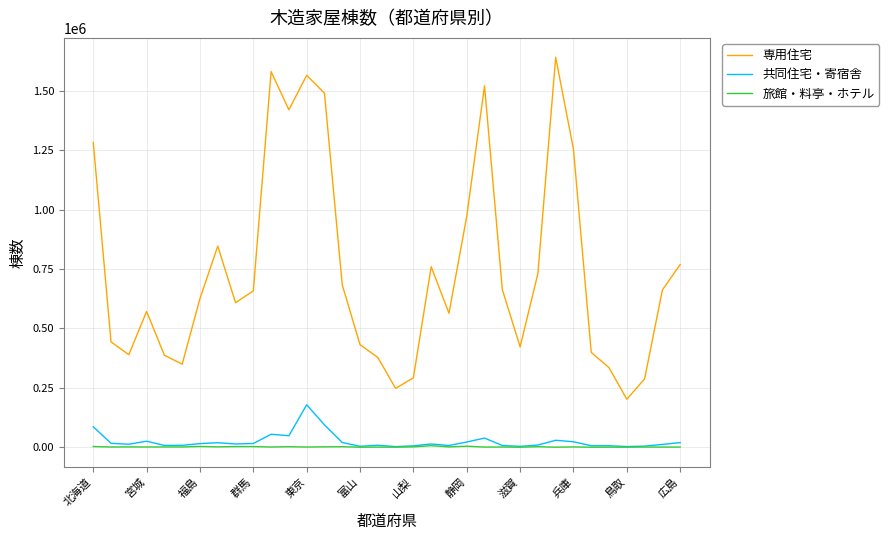

What is the sum of all 専用住宅 values?

25436112